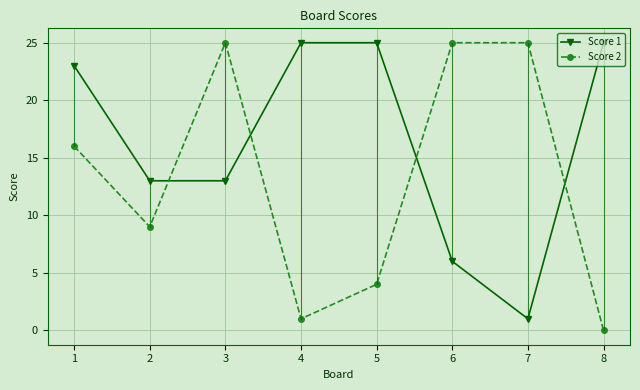

Which series has the largest total across all categories?

Score 1